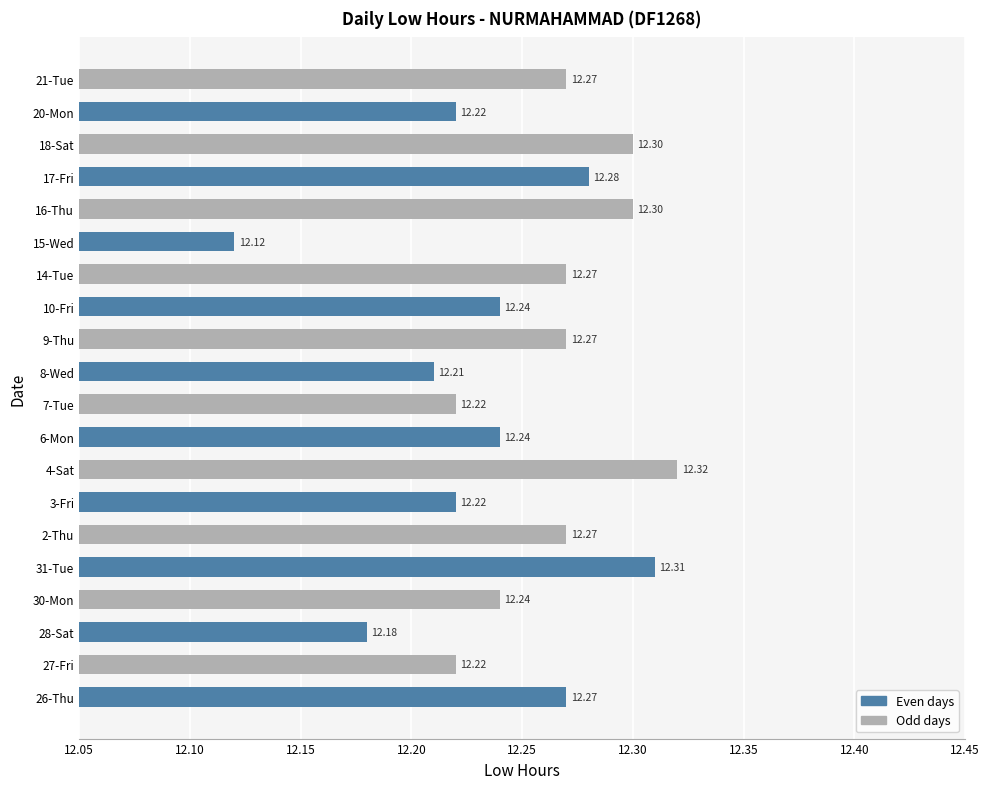

What is the difference between the second highest and minimum values?

0.2